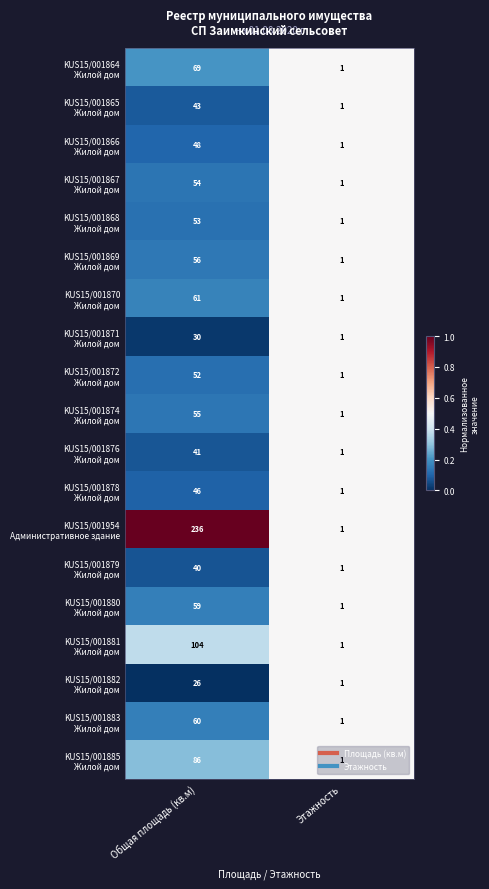

Which category has the highest value across all series?

Общая площадь (кв.м)